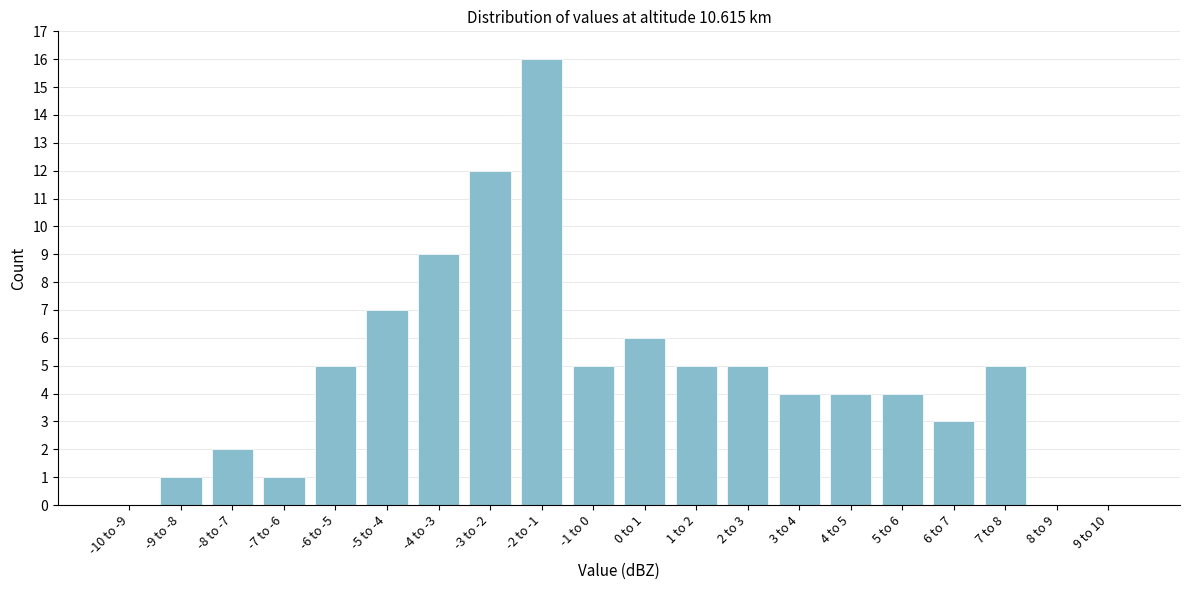

Reading right to left, list all the values displayed in this chart.

9 to 10=0	8 to 9=0	7 to 8=5	6 to 7=3	5 to 6=4	4 to 5=4	3 to 4=4	2 to 3=5	1 to 2=5	0 to 1=6	-1 to 0=5	-2 to -1=16	-3 to -2=12	-4 to -3=9	-5 to -4=7	-6 to -5=5	-7 to -6=1	-8 to -7=2	-9 to -8=1	-10 to -9=0